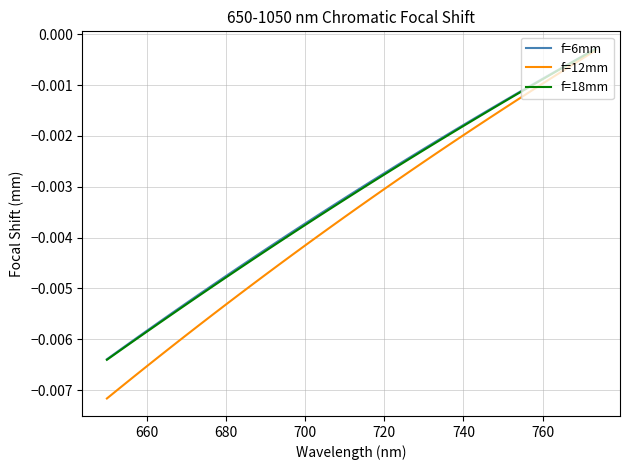

Which series has the widest spread of values?

f=12mm